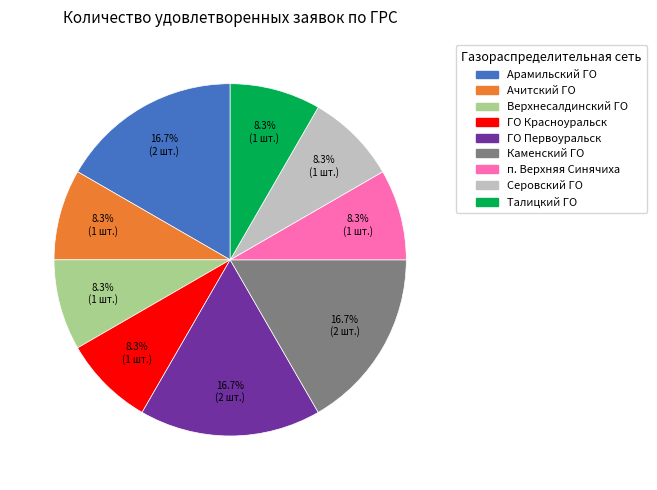

To the nearest percent, what is the average slice percentage?

11%